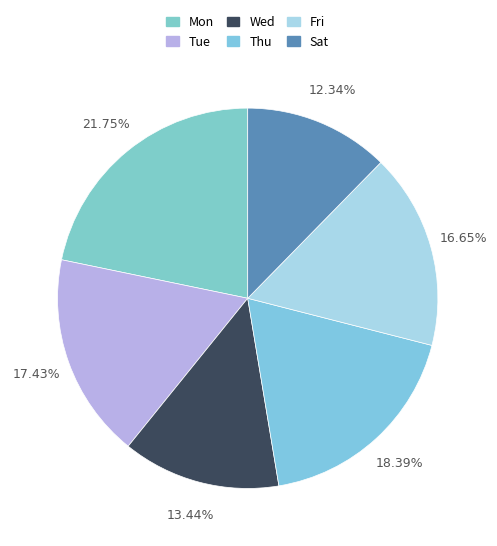

What is the total percentage of Fri and Wed?

30.1%